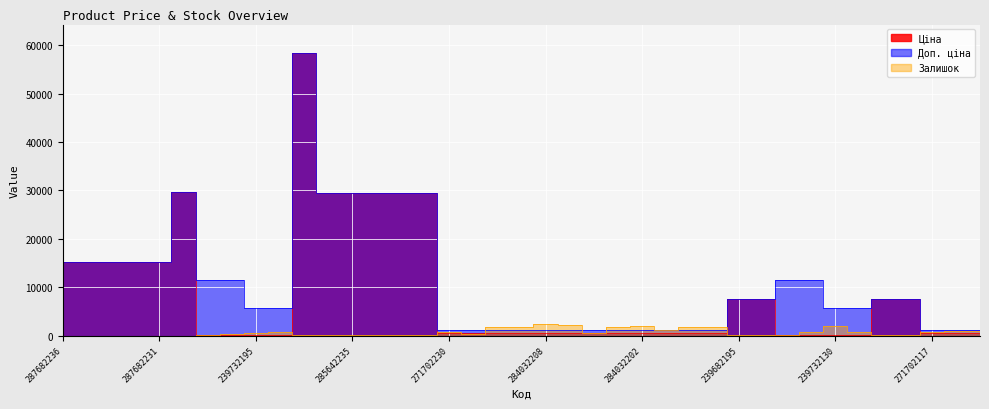

Reading left to right, list all the values displayed in this chart.

Ціна: 15120.0	15120.0	15120.0	15120.0	15120.0	29747.2	114.1	114.1	57.0	57.0	58426.5	29491.5	29491.5	29491.5	29491.5	29491.5	589.9	589.9	539.0	539.0	539.0	539.0	539.0	539.0	539.0	539.0	539.0	539.0	7596.5	7596.5	114.1	114.1	57.0	57.0	7596.5	7596.5	589.9	589.9	589.9
Доп. ціна: 15120.0	15120.0	15120.0	15120.0	15120.0	29747.2	11410.0	11410.0	5705.0	5705.0	58426.5	29491.5	29491.5	29491.5	29491.5	29491.5	1081.7	1081.7	1235.4	1235.4	1235.4	1235.4	1235.4	1235.4	1235.4	1235.4	1235.4	1235.4	7596.5	7596.5	11410.0	11410.0	5705.0	5705.0	7596.5	7596.5	1081.7	1081.7	1081.7
Залишок: 0.0	0.0	0.0	0.0	0.0	0.0	214.0	290.0	588.0	686.0	14.0	16.0	13.0	10.0	14.0	11.0	735.0	272.0	1674.0	1786.0	2419.0	2096.0	624.0	1776.0	1921.0	1120.0	1745.0	1688.0	39.0	16.0	135.0	773.0	1948.0	713.0	31.0	32.0	678.0	851.0	862.0